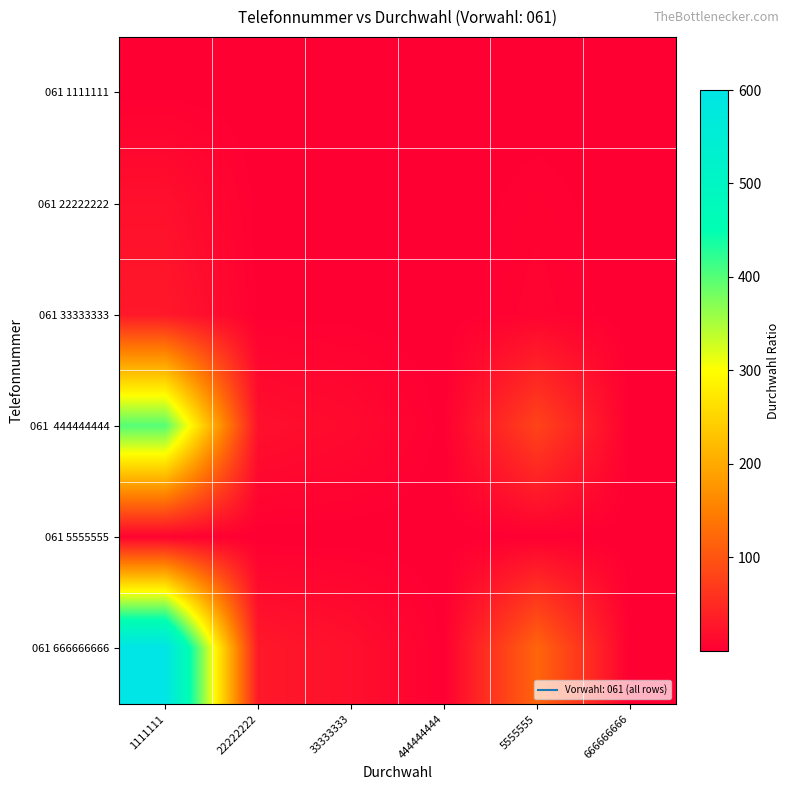

List the series in order of their peak value, highest first.

061 666666666, 061 444444444, 061 33333333, 061 22222222, 061 5555555, 061 1111111